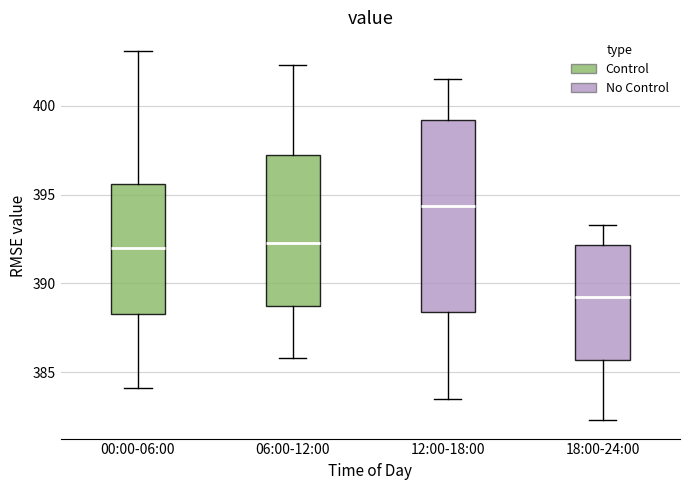

Where does the median line of the box for 00:00-06:00 sit on the y-axis? The values are not printed on the chart, so give them approximately, as read against the axis.

392.0